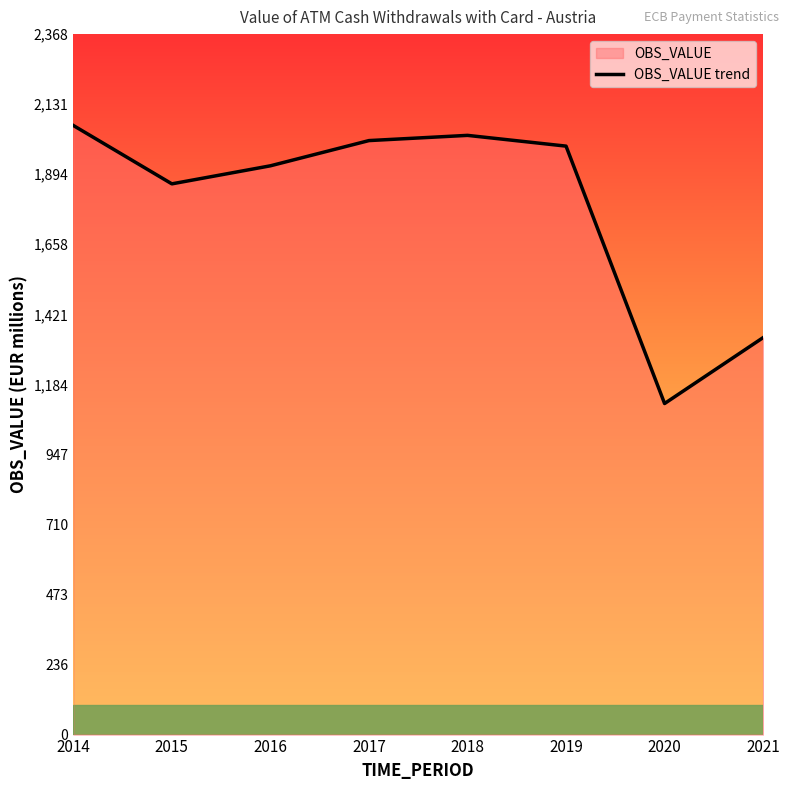

What is the ratio of the value at 2018 to the value at 2014?

1.0